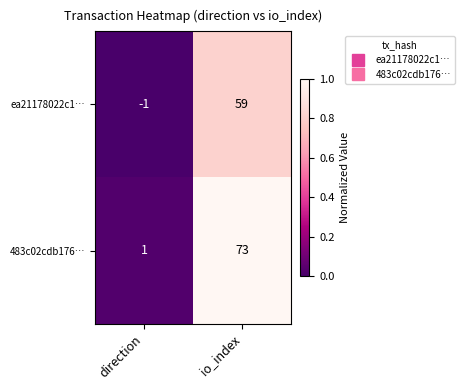

At which label does ea21178022c1… reach its peak?

io_index